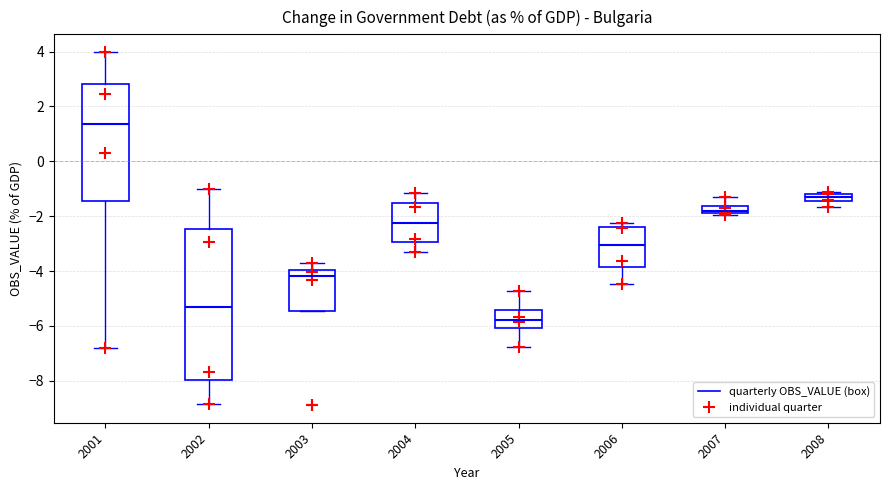

Where does the upper whisker of the box at x = 2007 end on the y-axis? The values are not printed on the chart, so give them approximately, as read against the axis.

-1.4